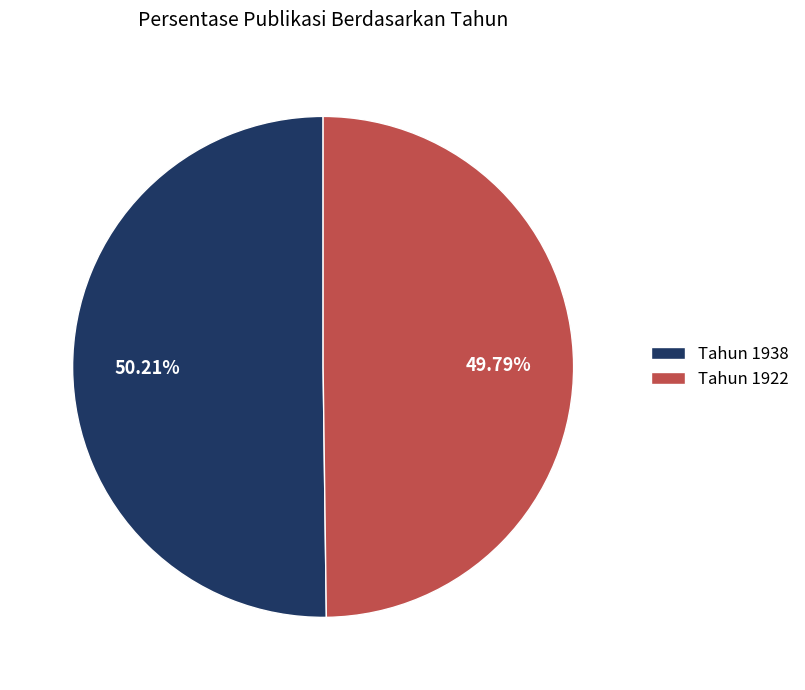

Is the sum of Tahun 1922 and Tahun 1938 greater than half?

Yes